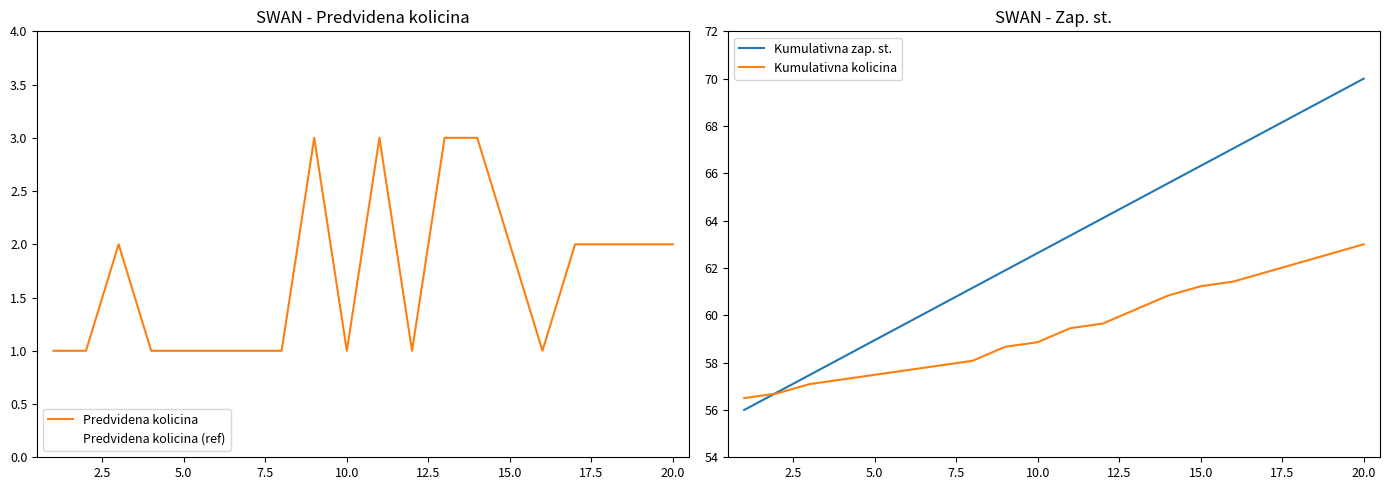

What is the sum of all Predvidena kolicina (ref) values?

34.0